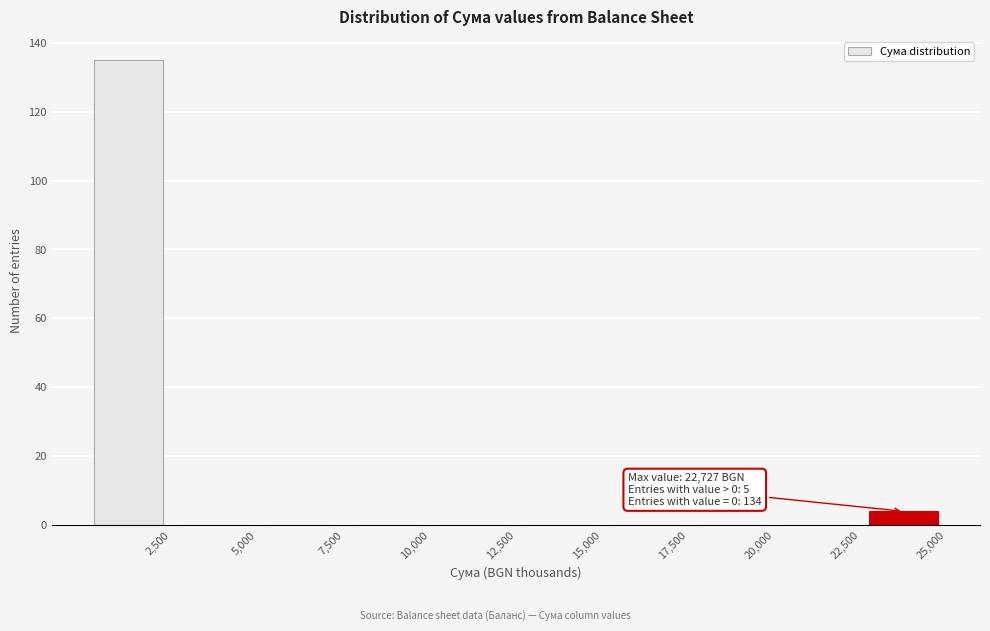

Over which range of the x-axis is the bar tallest?

0 to 2500